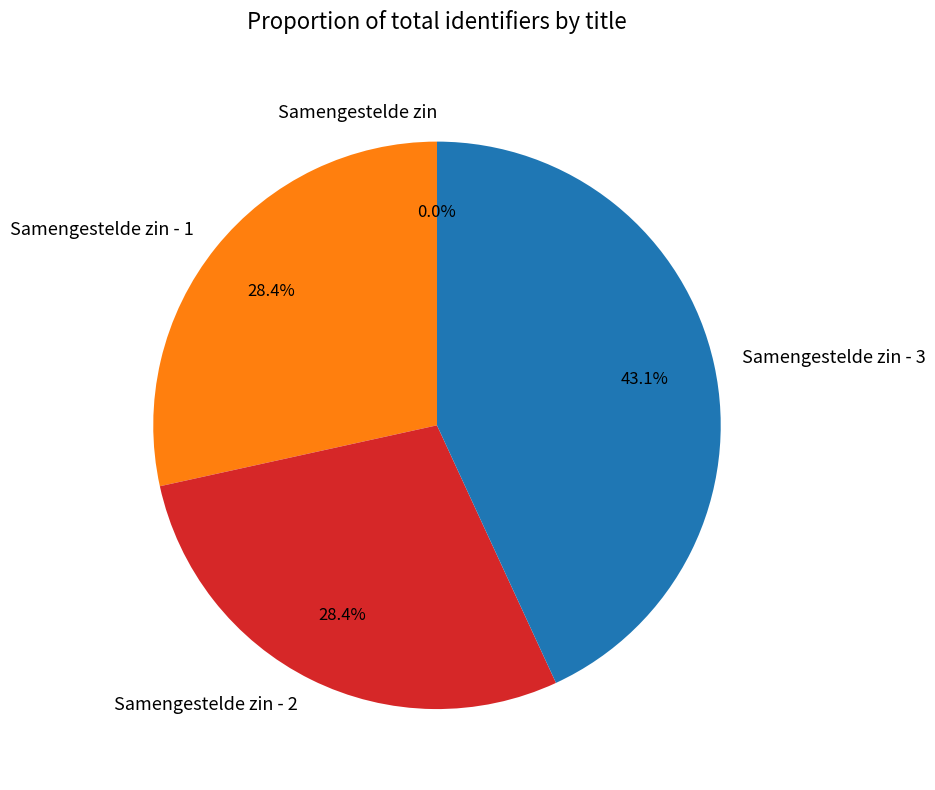

Does any single category account for the majority?

No